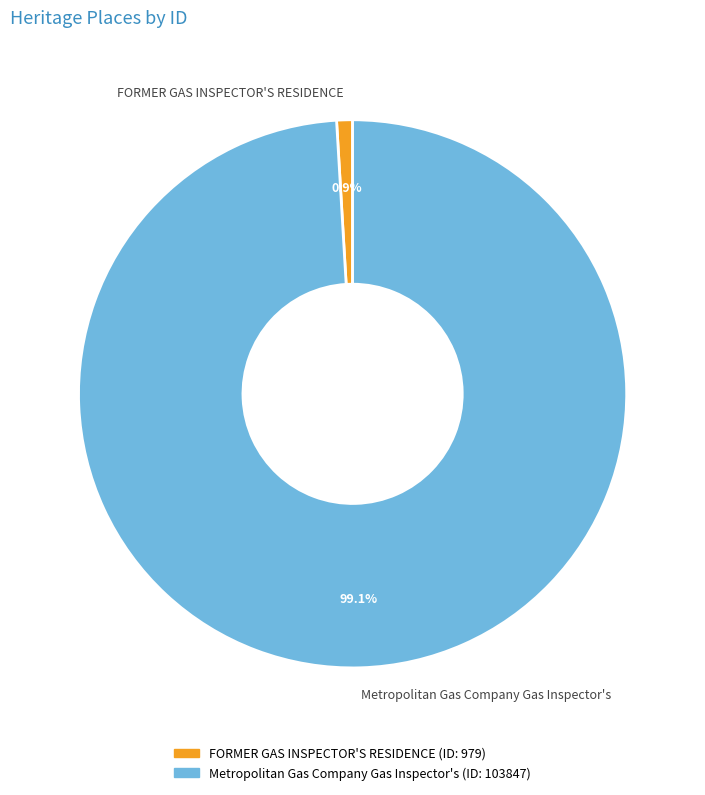

True or false: FORMER GAS INSPECTOR'S RESIDENCE accounts for 1% of the total.

True